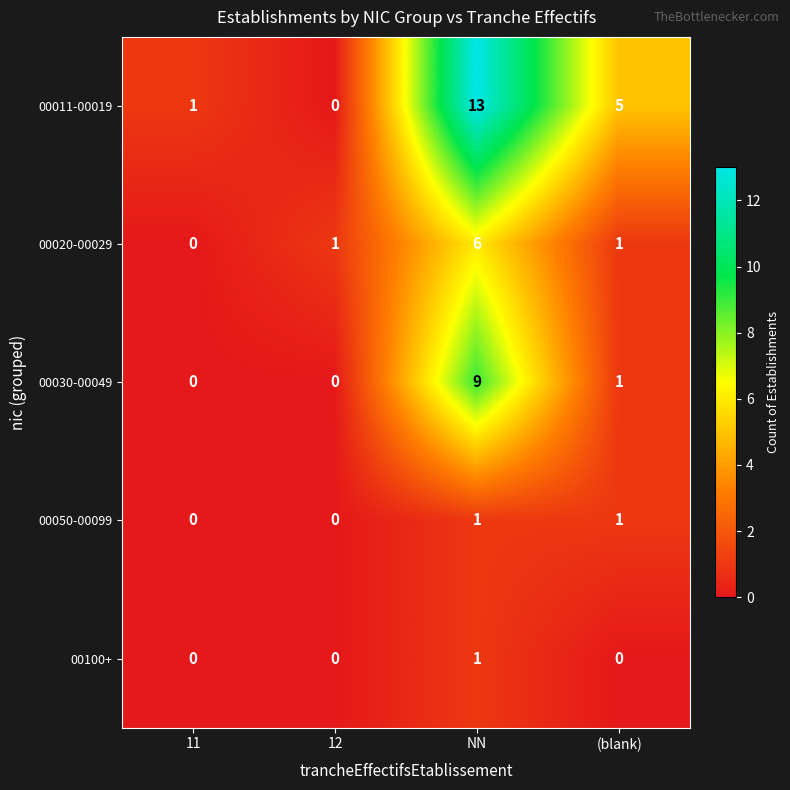

The value of 00050-00099 at (blank) is 2. True or false?

False